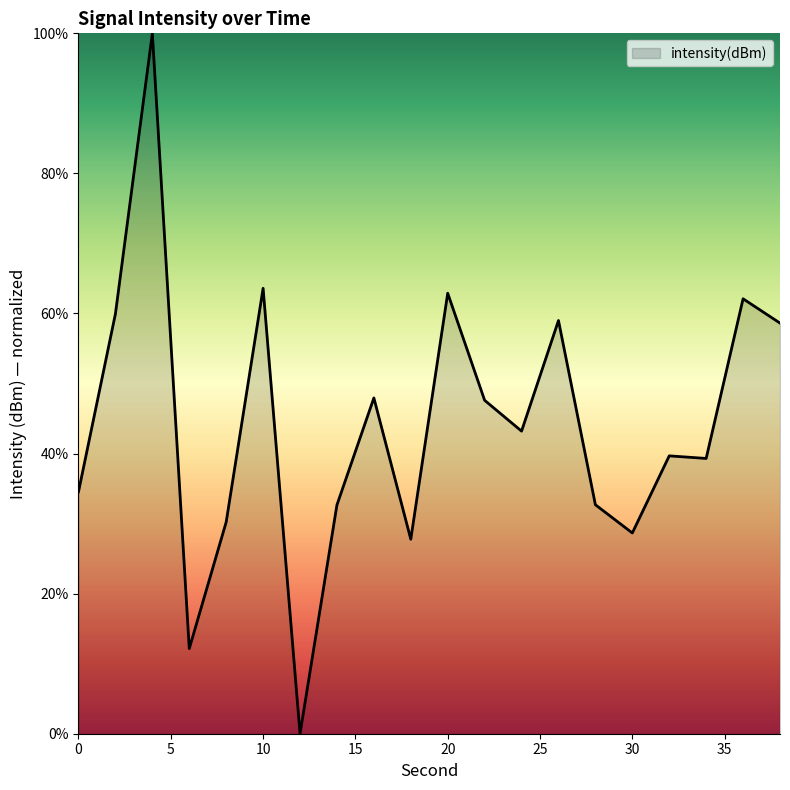

What is the difference between the maximum and minimum values?

100.0